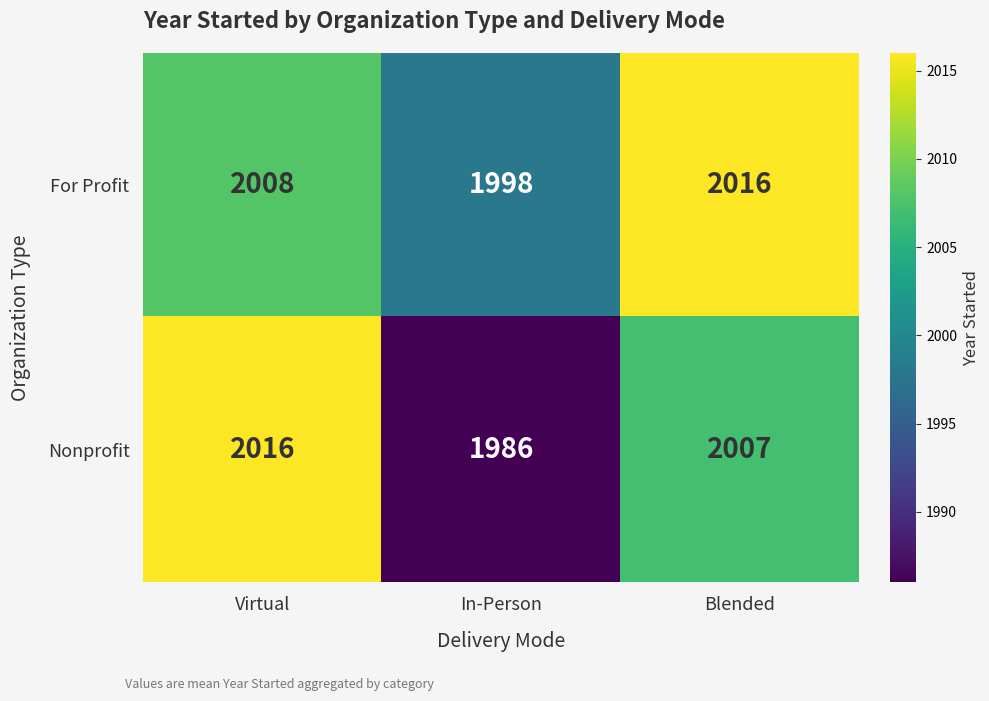

The For Profit series shows 1111 at In-Person. True or false?

False